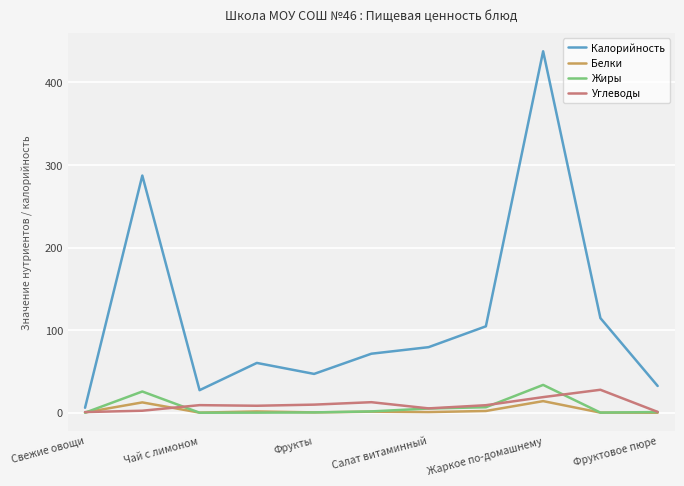

Which series has the largest range (max minus min)?

Калорийность